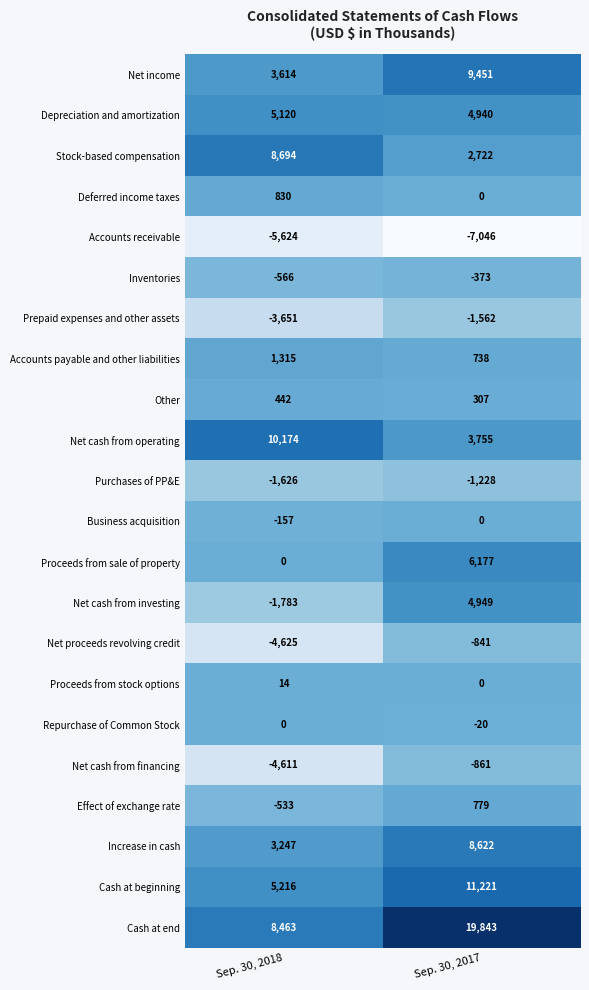

What is the minimum value shown in the chart?

-7046